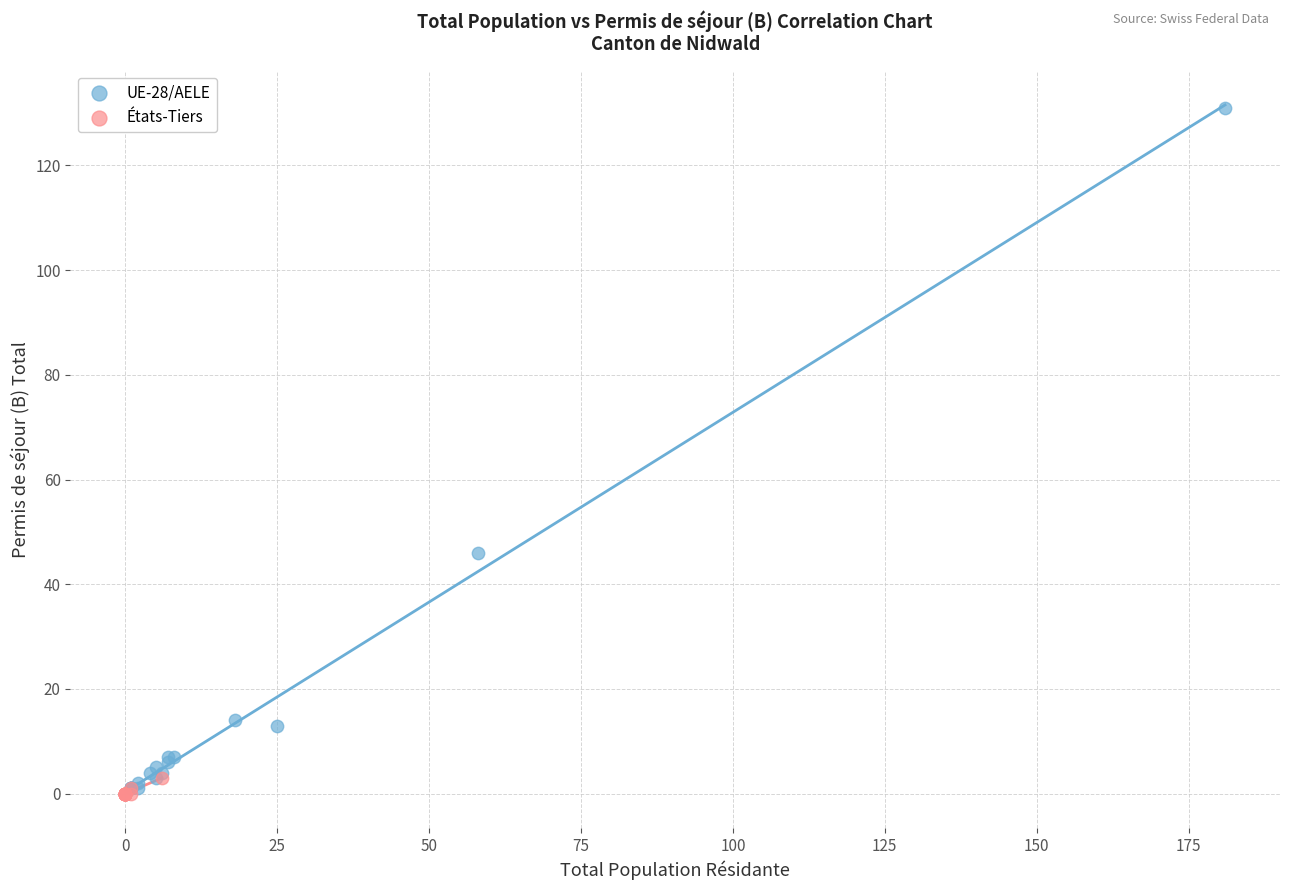

Which series reaches the maximum Y coordinate?

UE-28/AELE